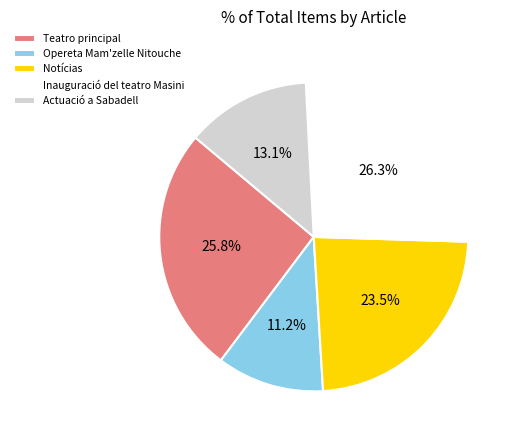

Count the number of slices in the pie.

5